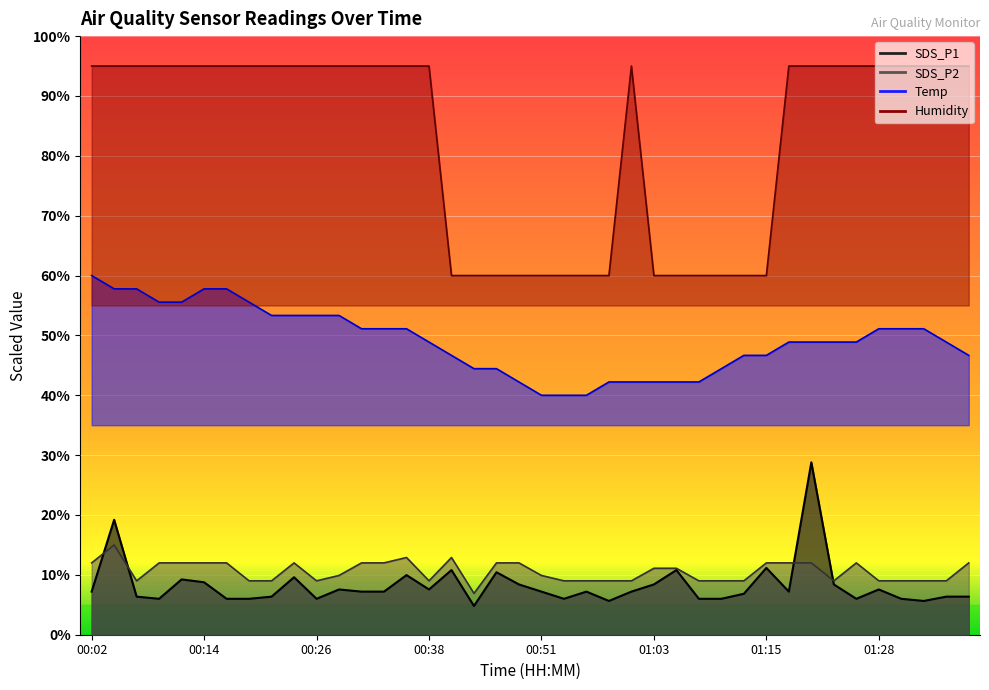

What is the label of the 8th point from the left?

00:19